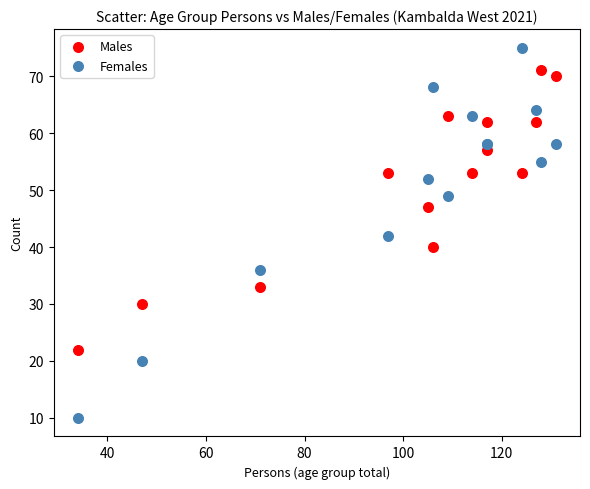

Which series has the largest Y range (max minus min)?

Females